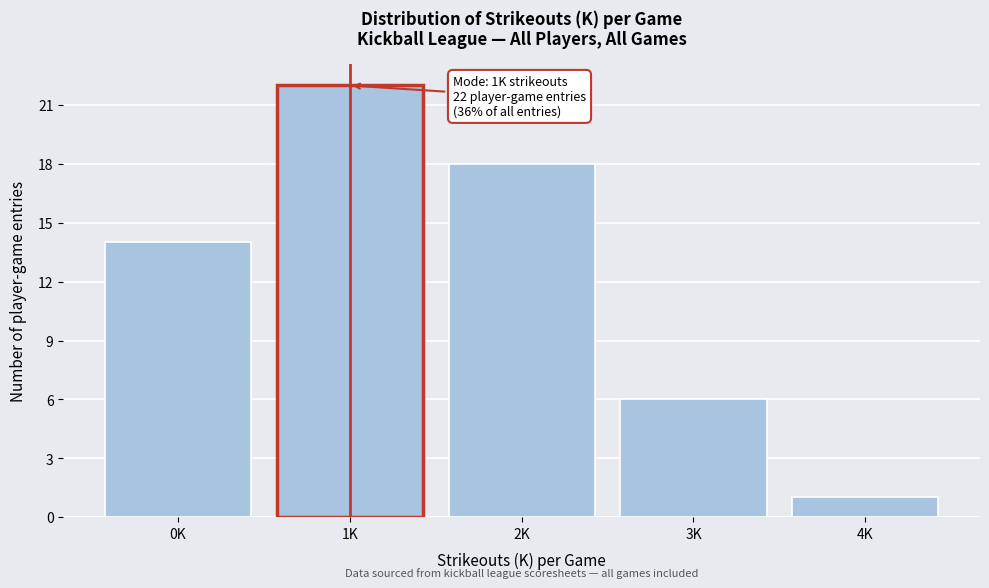

Reading left to right, transcribe all the data shown in this chart.

14	22	18	6	1